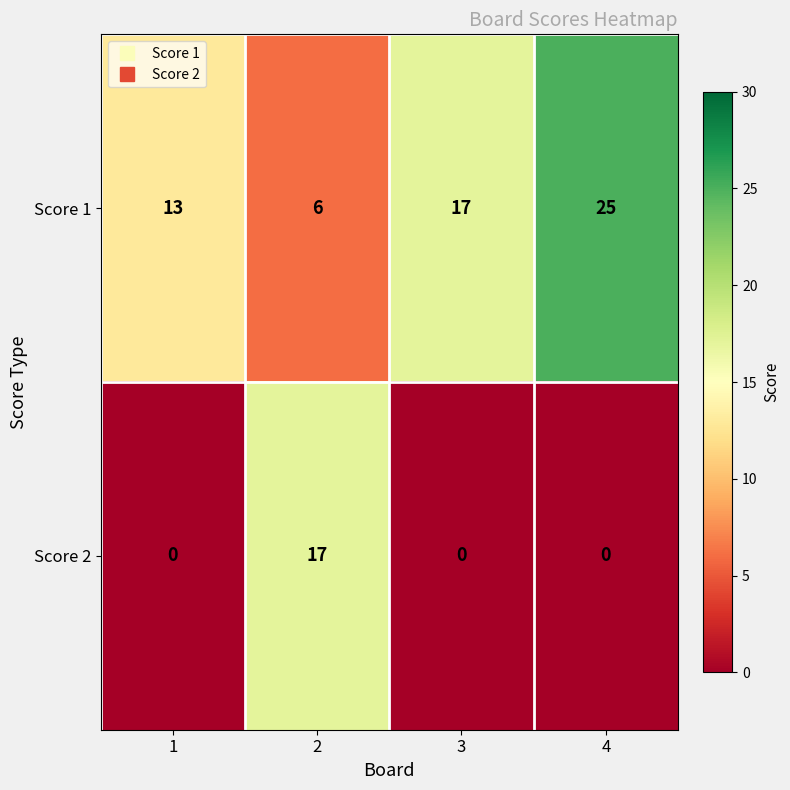

What is the greatest value displayed?

25